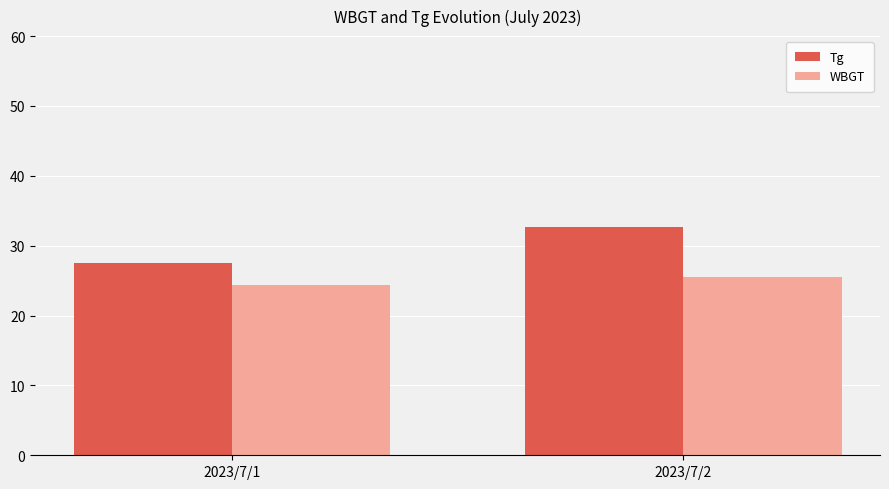

Which series has the largest total across all categories?

Tg